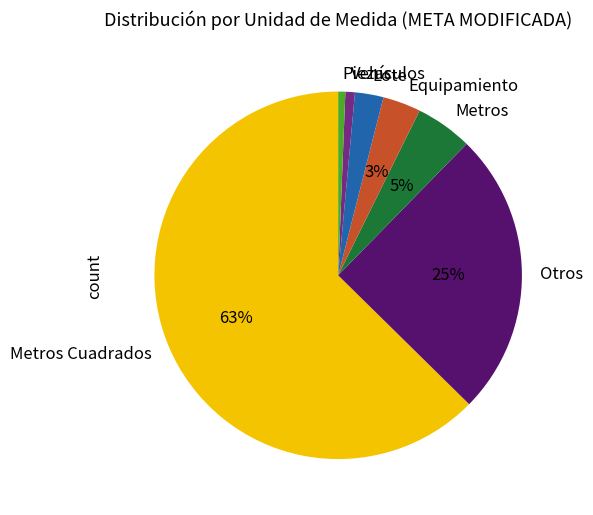

Is Metros Cuadrados the majority of the pie?

Yes